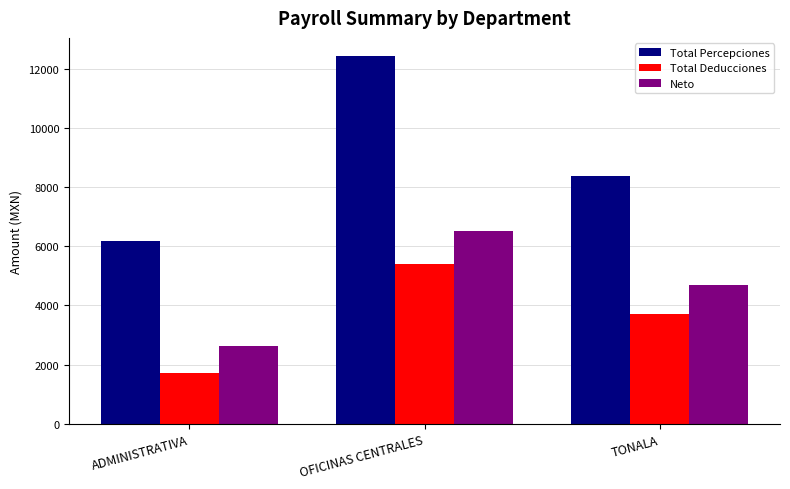

At which label does Total Deducciones reach its minimum?

ADMINISTRATIVA